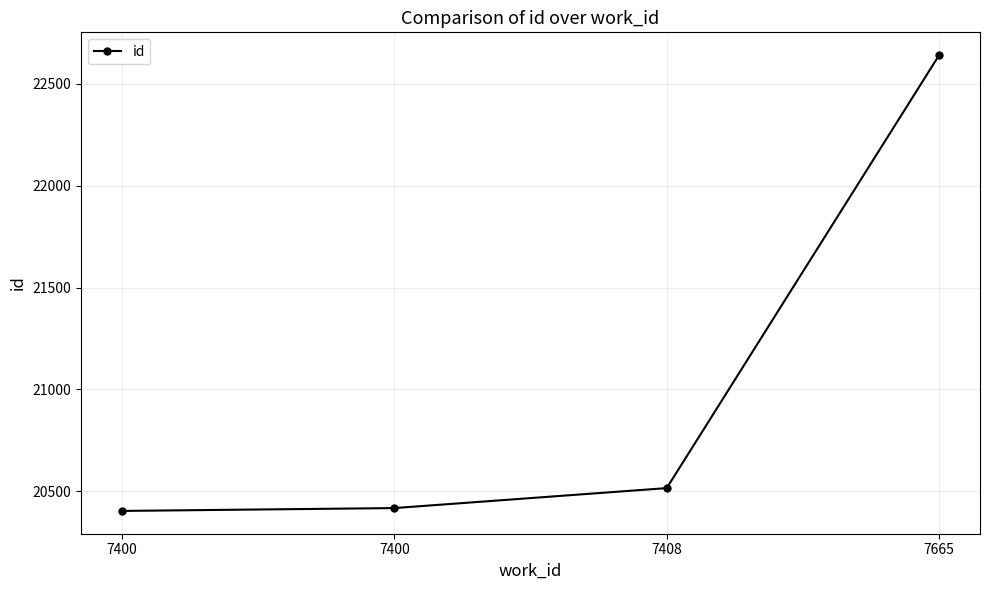

Rank the categories by value from lowest to highest.

7400, 7400, 7408, 7665